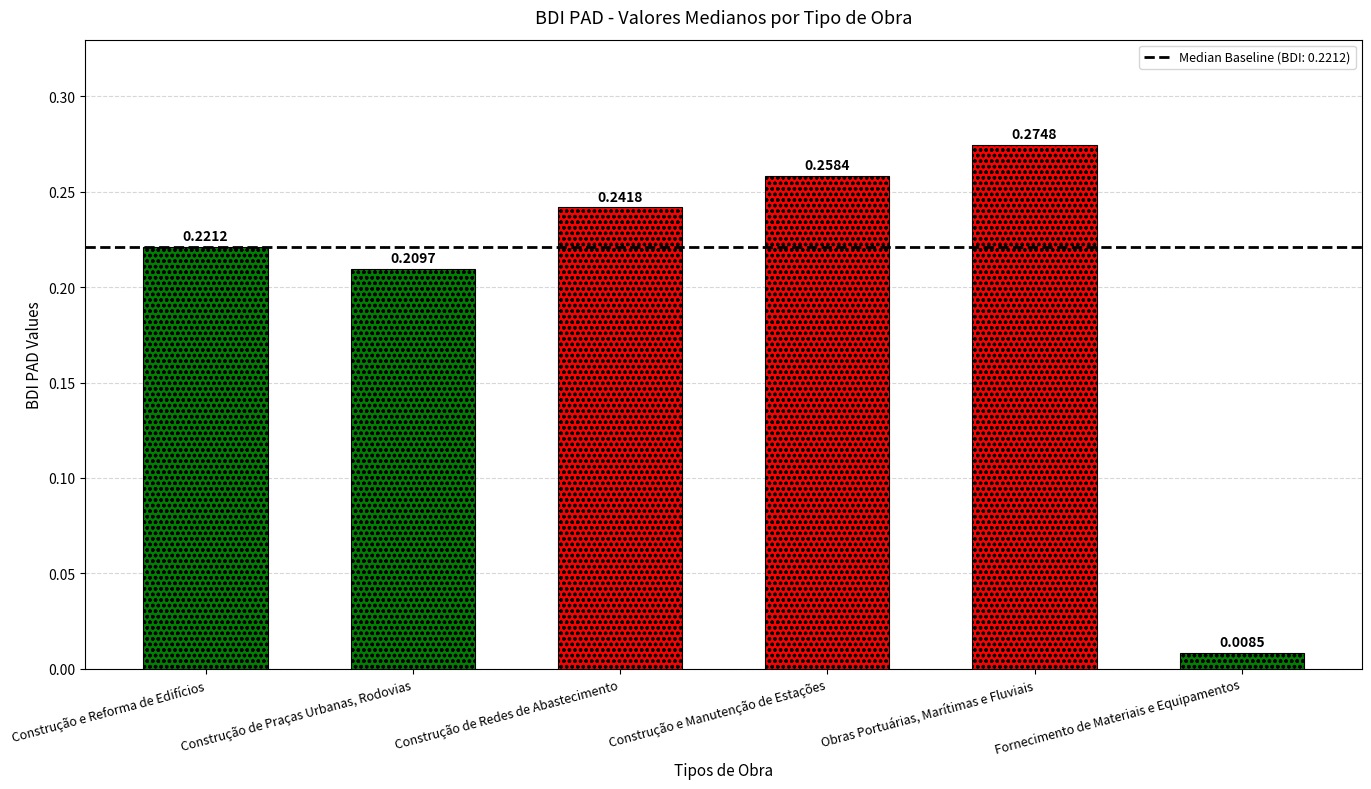

What is the sum of all values?

1.2